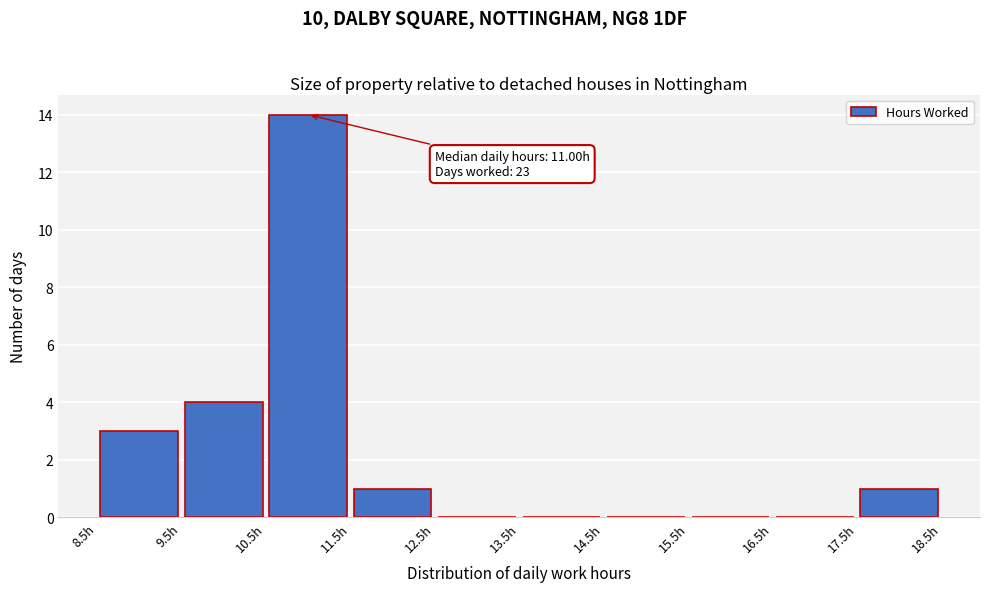

Over which range of the x-axis is the bar tallest?

10.5 to 11.5